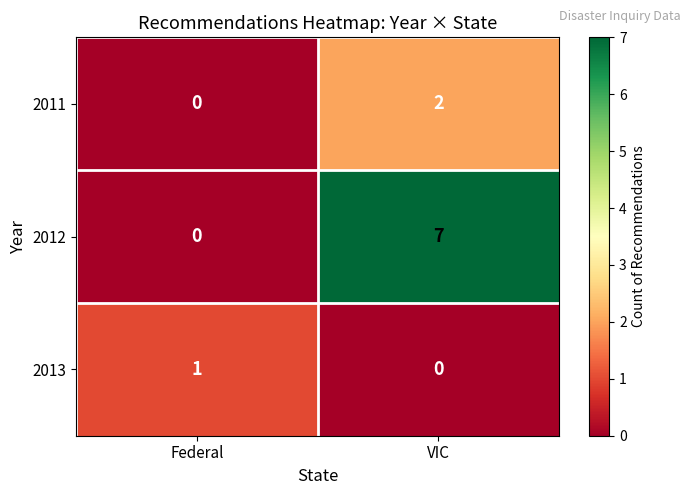

At VIC, list the series in order from largest to smallest.

2012, 2011, 2013